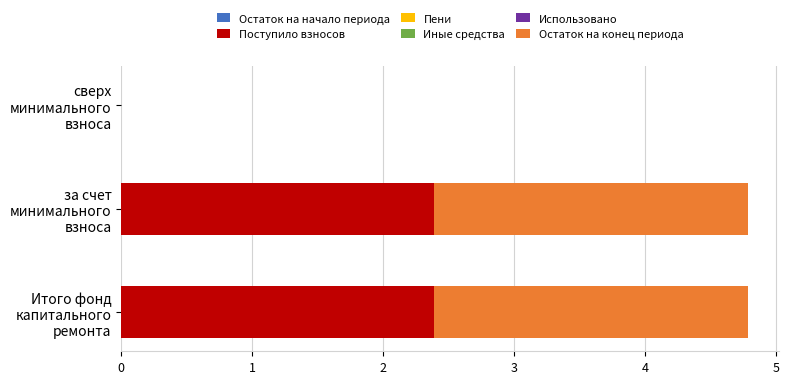

What is the maximum value for Поступило взносов?

2.4